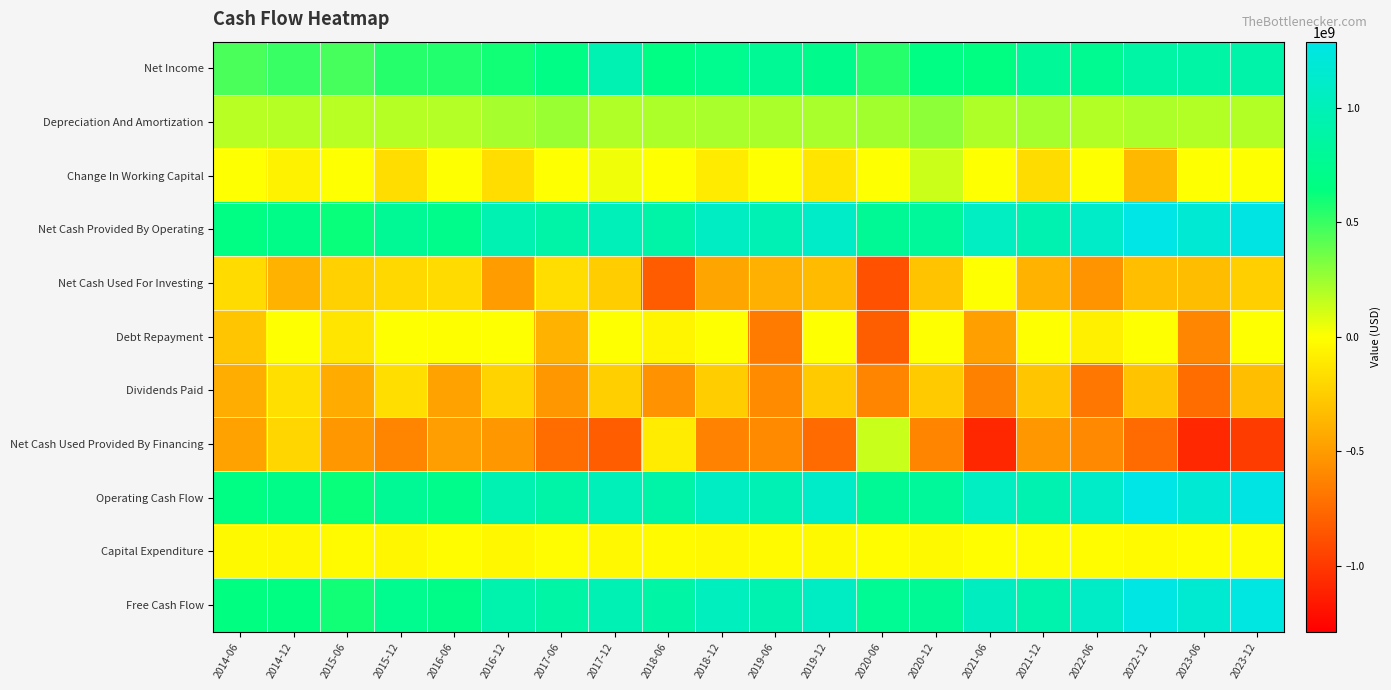

What is the total value across all series at 2015-12?

1863000000